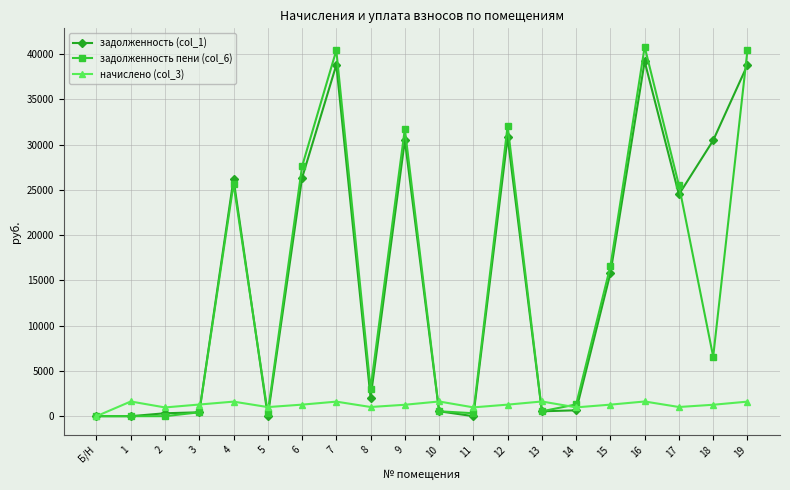

True or false: задолженность пени (col_6) has more than 0 interior local peaks.

True